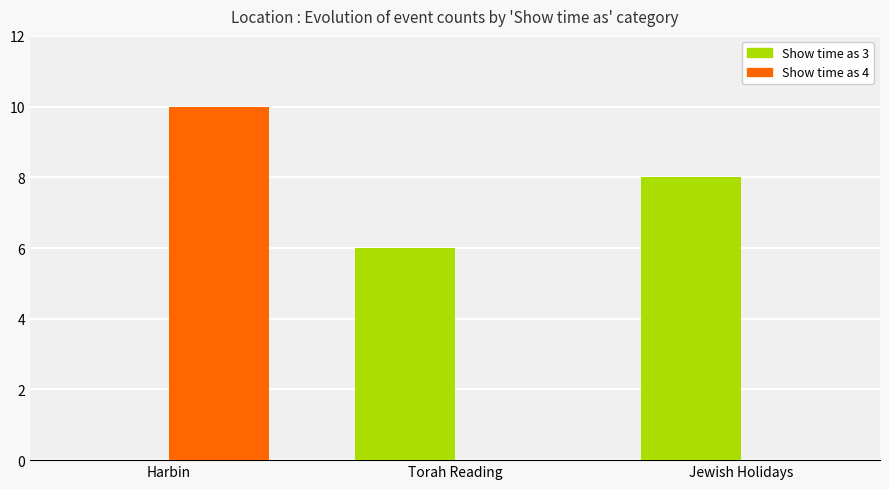

Where is Show time as 3 nearest to the value 4?

Torah Reading